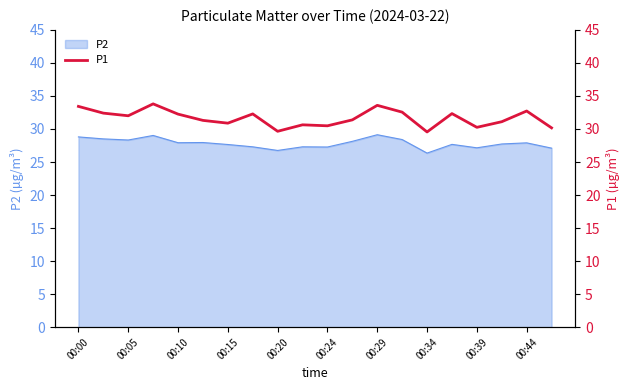

What is the lowest value of the P2 series?

26.4